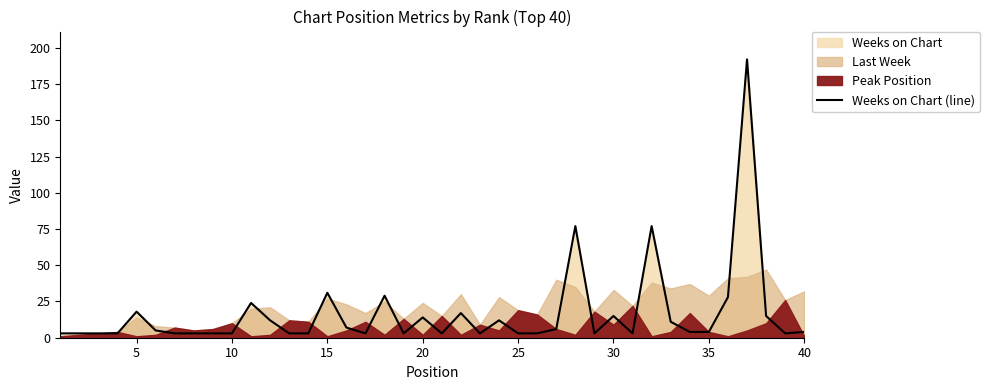

Reading left to right, transcribe all the data shown in this chart.

3	3	3	3	18	5	3	3	3	3	24	12	3	3	31	7	3	29	3	14	3	17	3	12	3	3	6	77	3	15	3	77	11	4	4	28	192	15	3	4